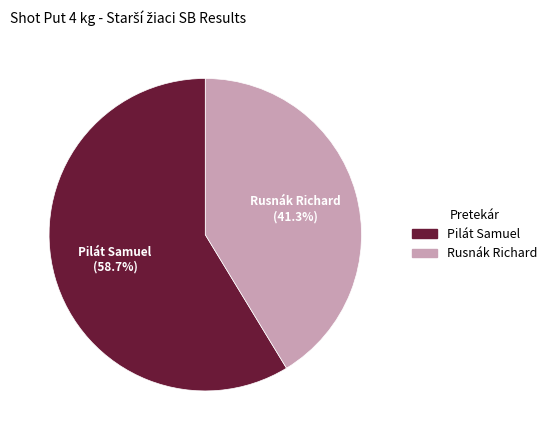

What percentage is the Pilát Samuel slice, to the nearest percent?

59%